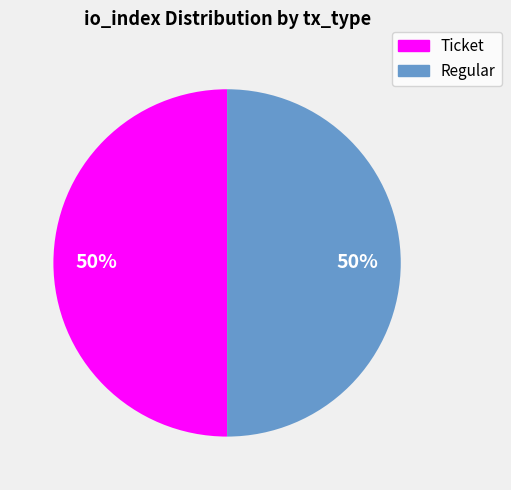

How many slices are in this pie chart?

2